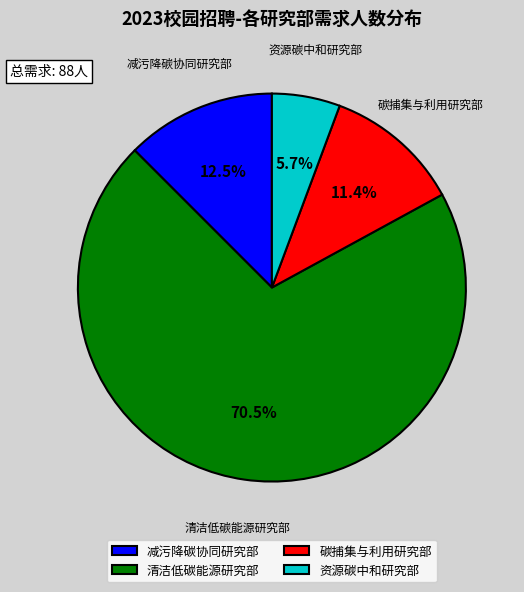

What percentage is NOT represented by 减污降碳协同研究部?

87.5%